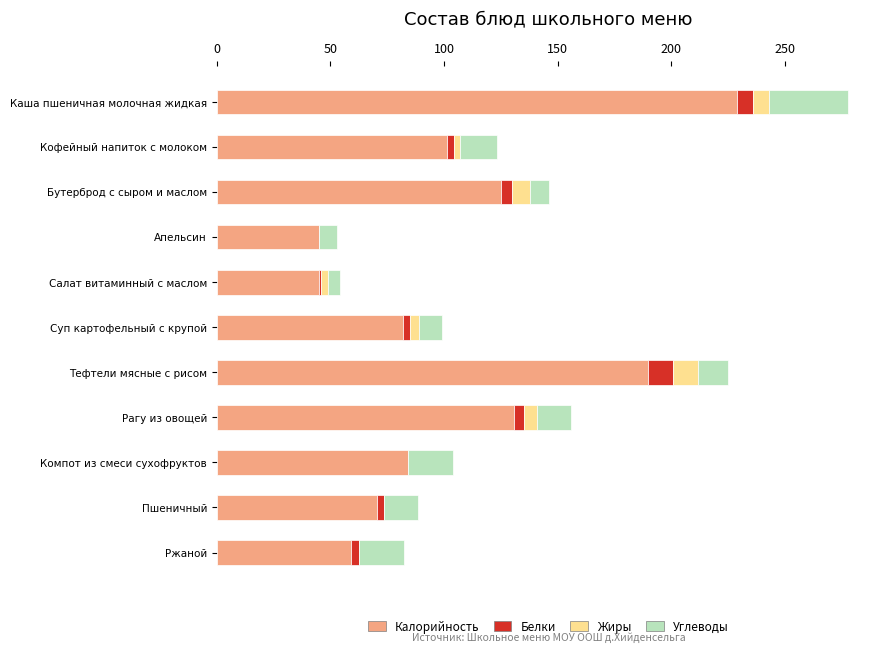

At which label is Калорийность closest to 137?

Рагу из овощей